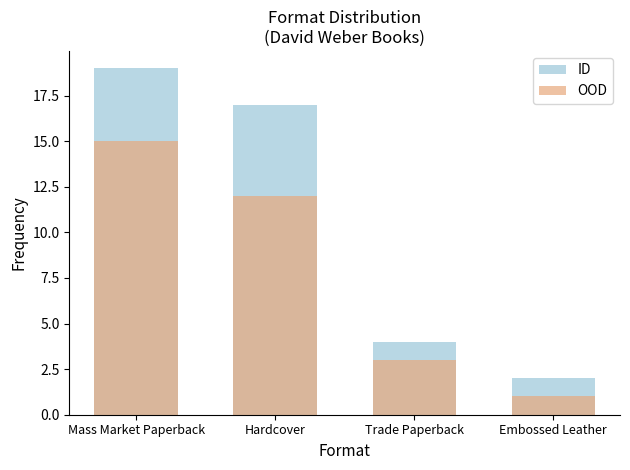

List the series in order of their overall mean, highest first.

ID, OOD